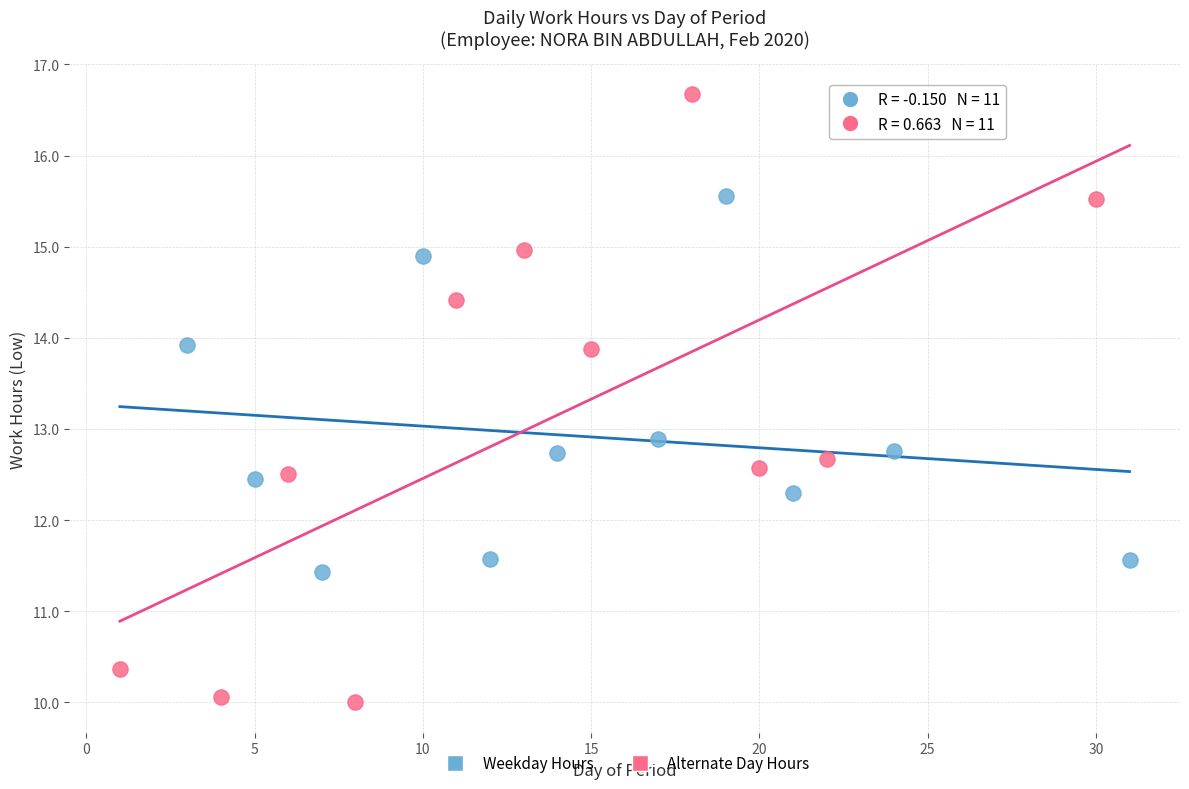

Which series has the largest Y range (max minus min)?

Alternate Day Hours